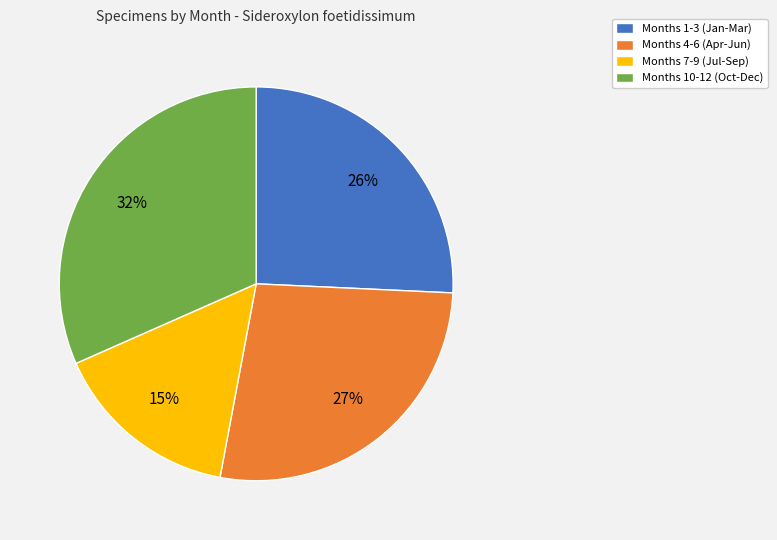

The Months 10-12 (Oct-Dec) slice represents 38% of the pie. True or false?

False